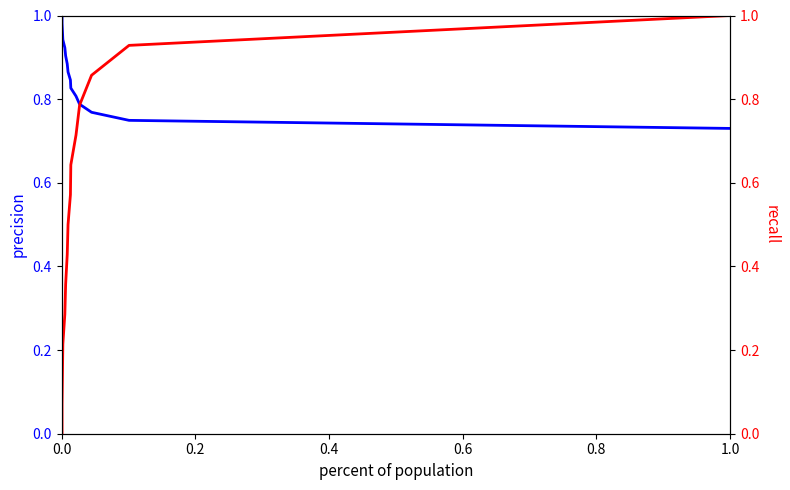

Which series has the largest range (max minus min)?

recall